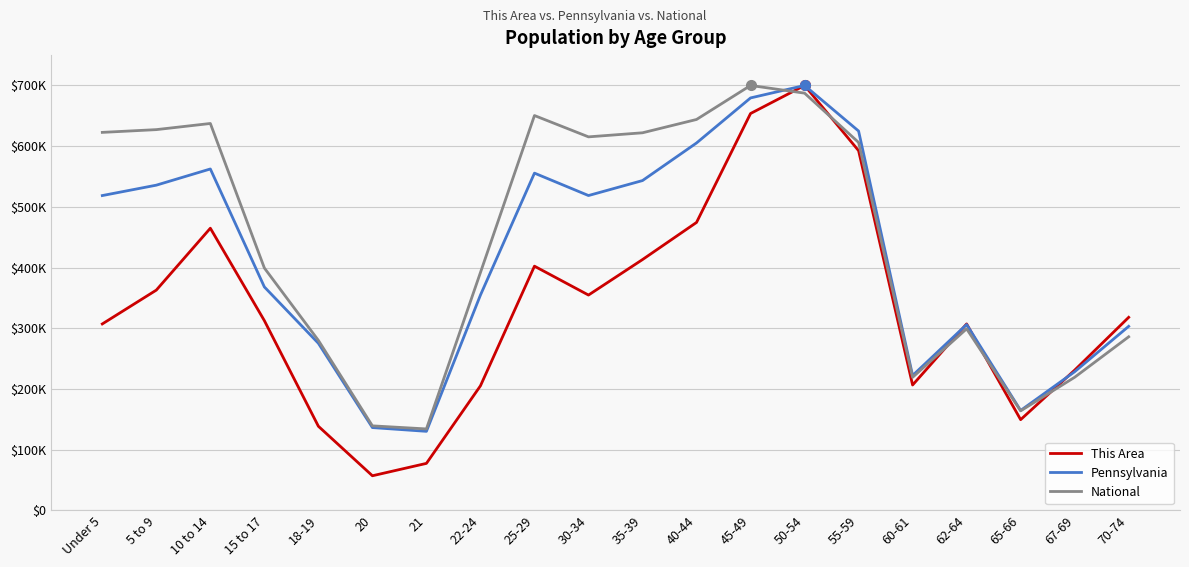

What are all the series names shown in the legend?

This Area, Pennsylvania, National